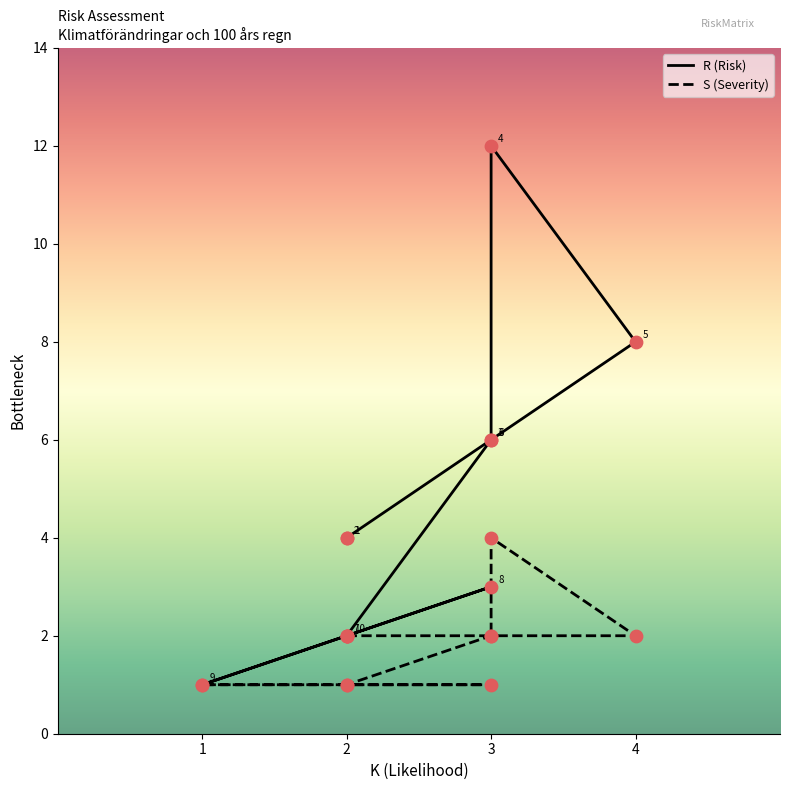

What is the total value across all series at 3?

8